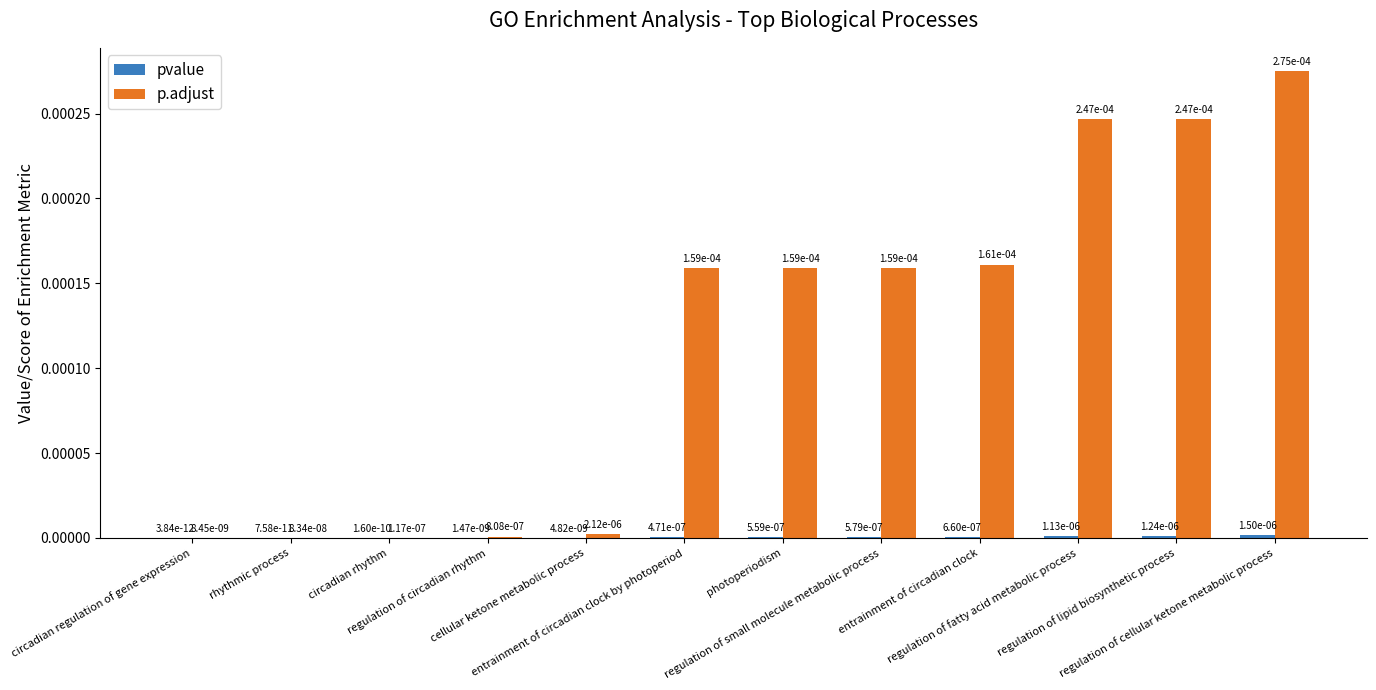

List the series in order of their overall mean, lowest first.

pvalue, p.adjust